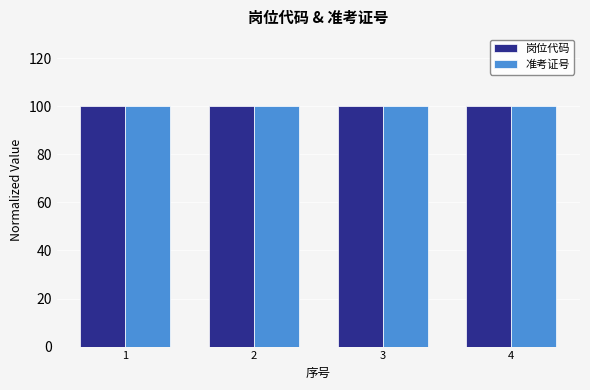

What is the total value across all series at 4?

200.0